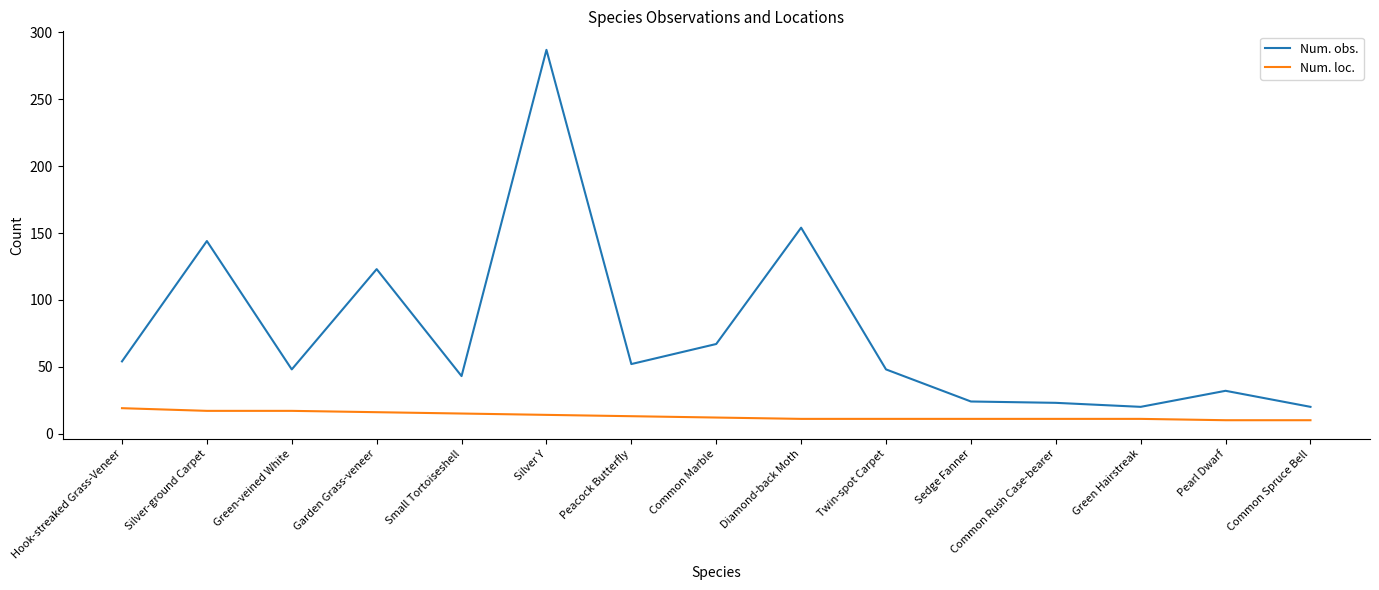

True or false: Num. obs. and Num. loc. intersect in this chart.

False